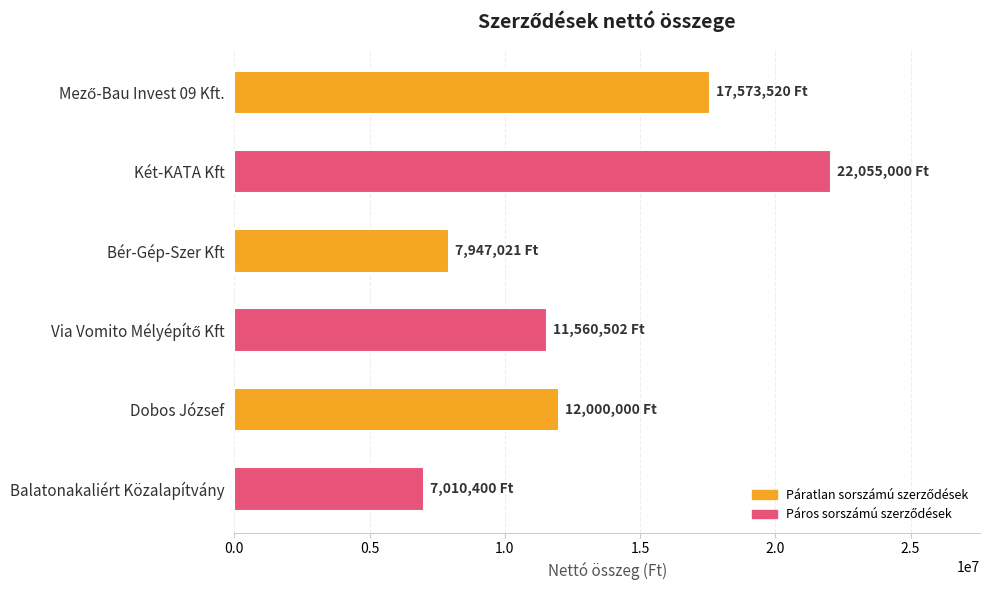

What is the minimum value shown in the chart?

7010400